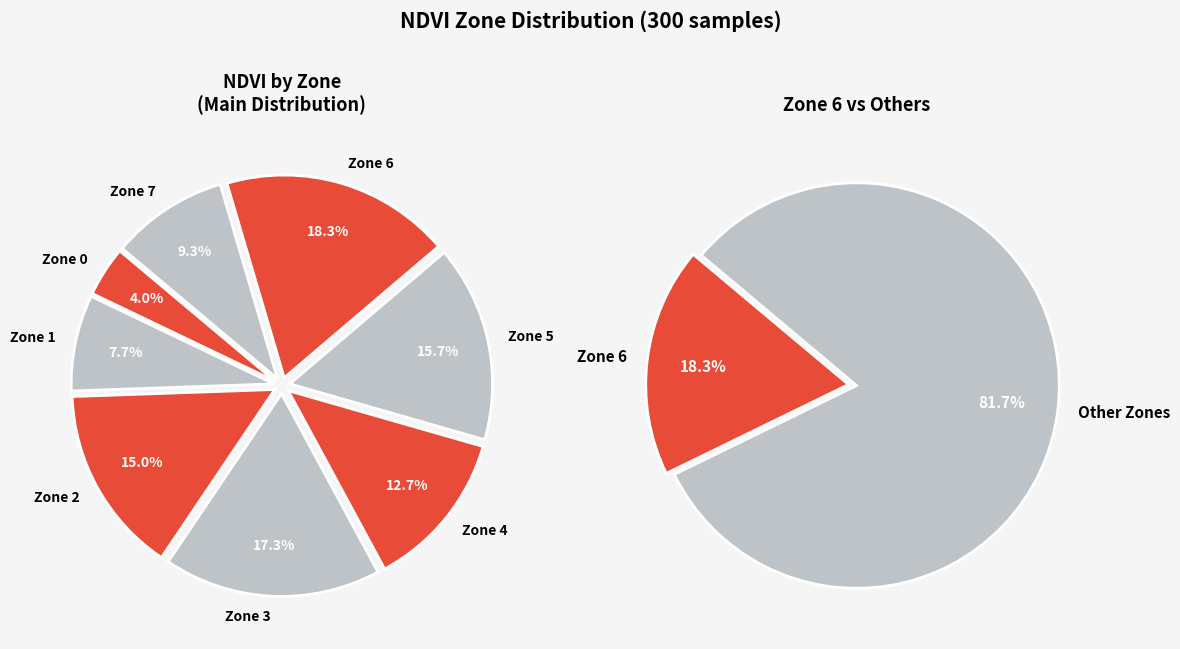

Is there a majority slice in this chart?

No